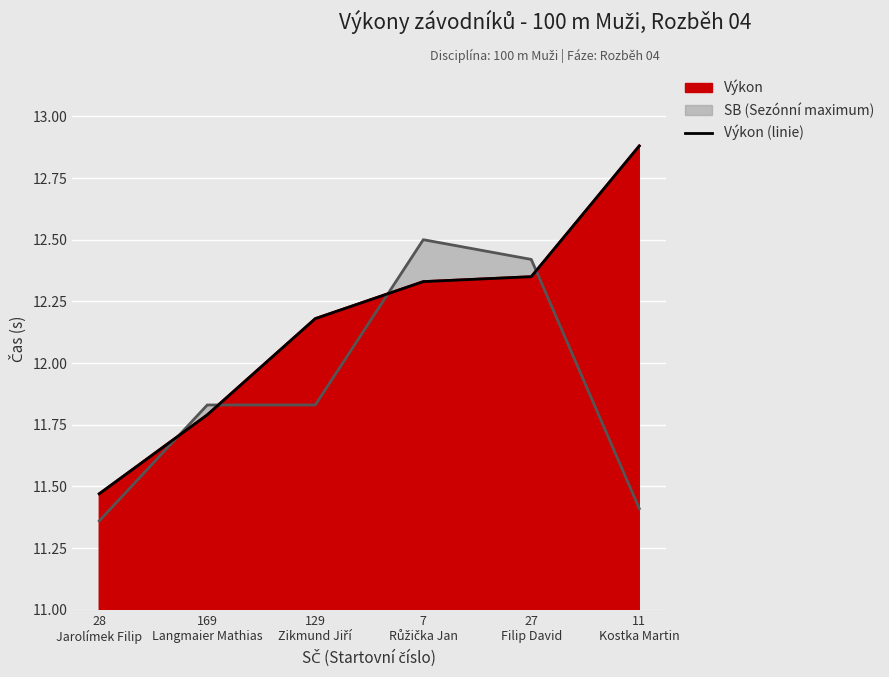

What is the ratio of the value at 11
Kostka Martin to the value at 129
Zikmund Jiří?

1.1